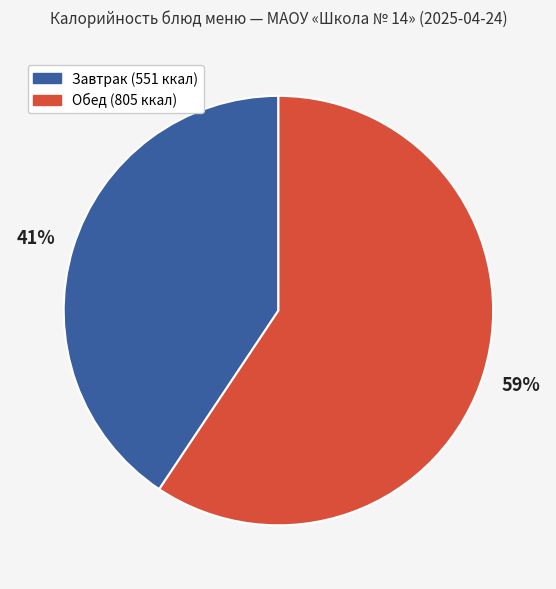

How many segments does this pie chart have?

2